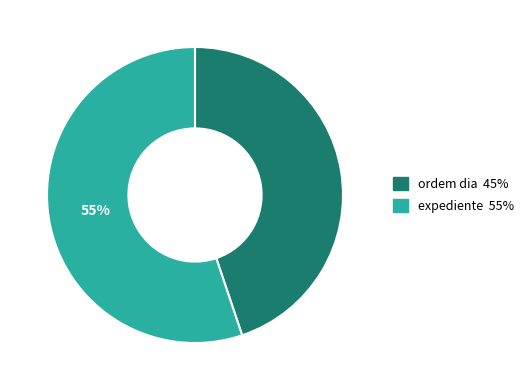

Between ordem dia and expediente, which is larger?

expediente